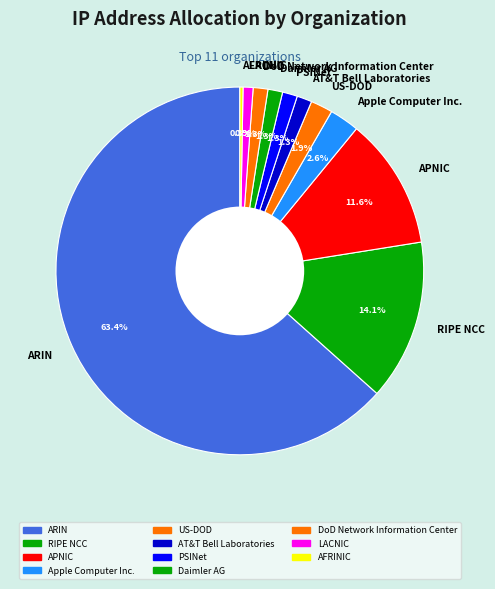

Is it true that RIPE NCC is 24% of the pie?

False